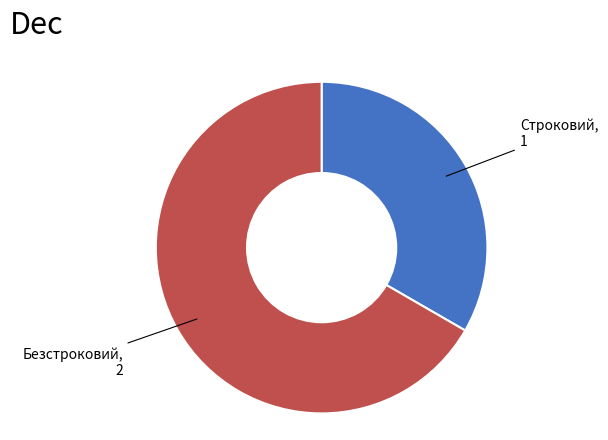

Is there a majority slice in this chart?

Yes